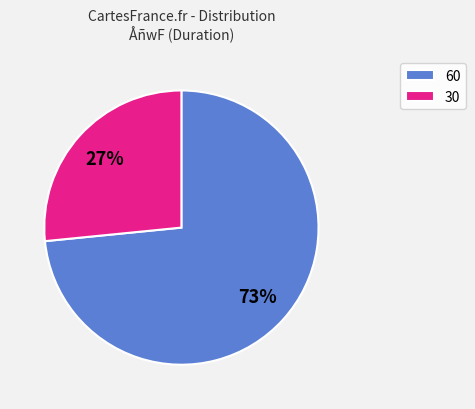

How many slices are in this pie chart?

2